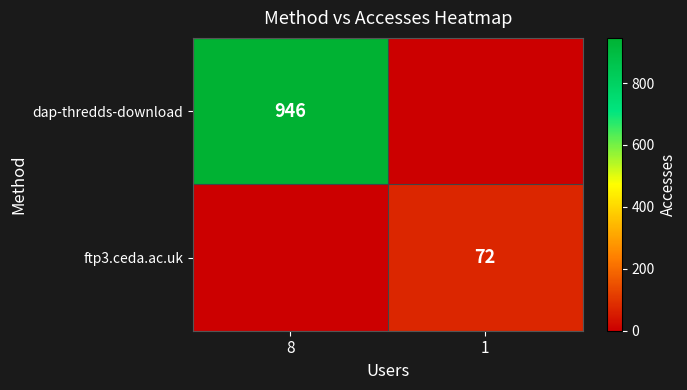

The value of ftp3.ceda.ac.uk at 1 is 72. True or false?

True